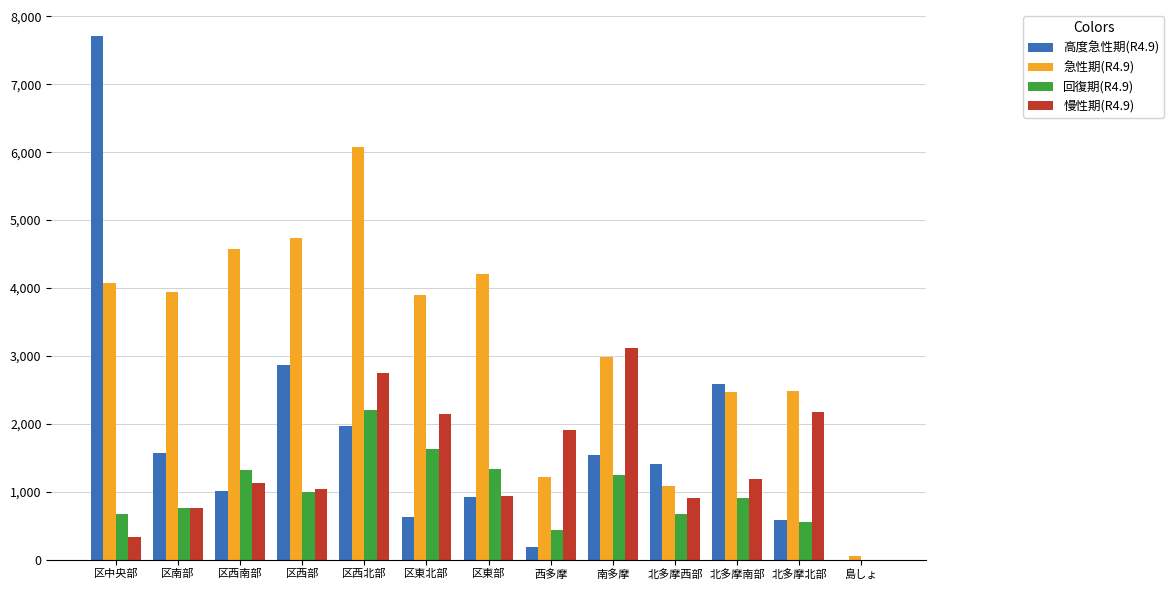

The 回復期(R4.9) series shows 550 at 北多摩北部. True or false?

True